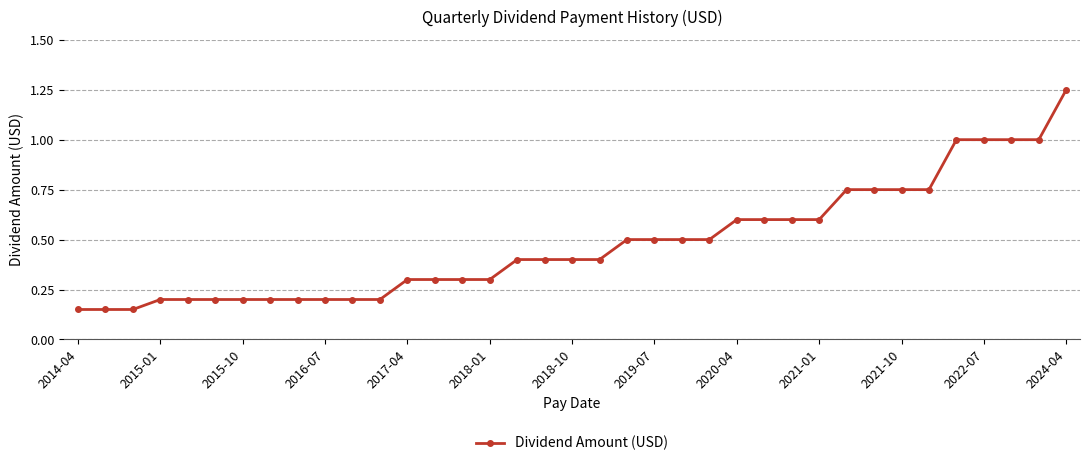

What is the value of the 22nd point from the left?

0.5